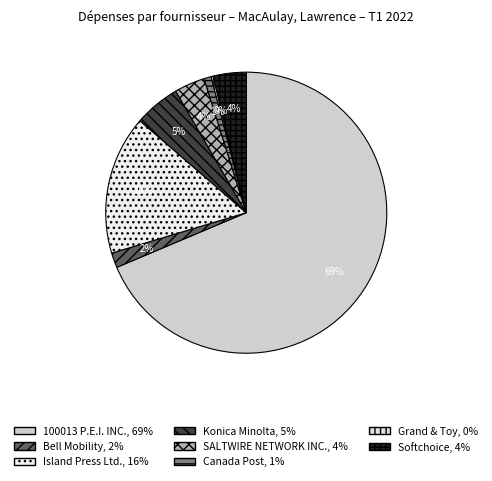

Which has a higher value, Island Press Ltd. or Canada Post?

Island Press Ltd.